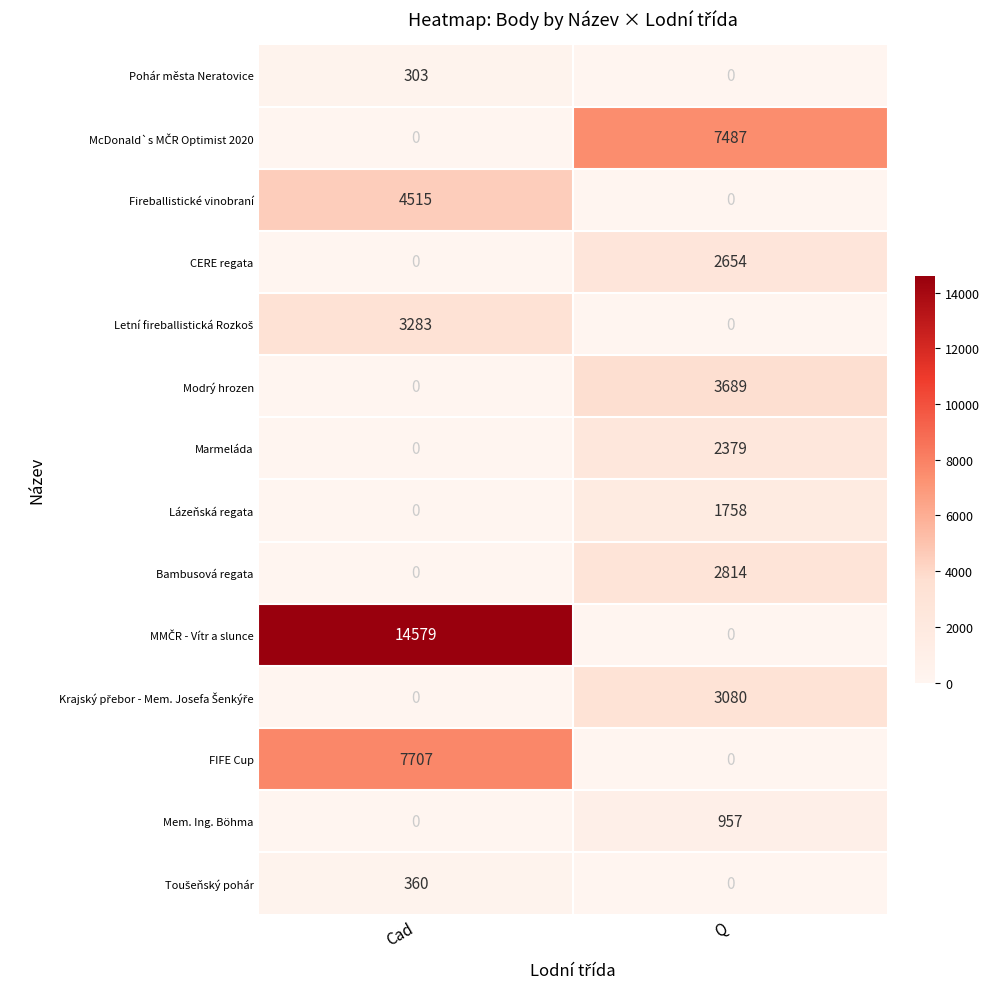

How many positive values does the Marmeláda series have?

1